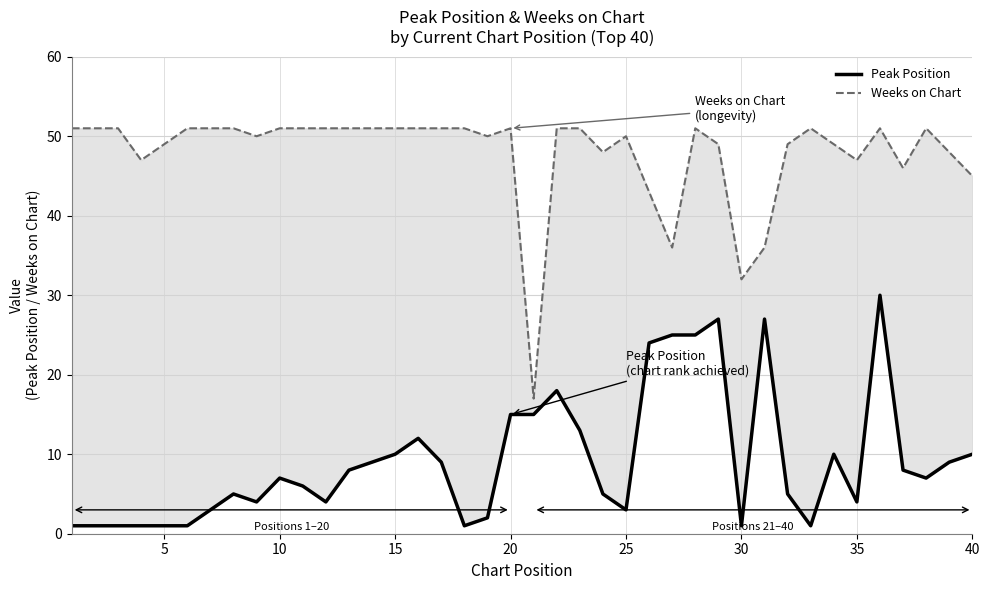

What is the difference between the highest and lowest values at 20?

48